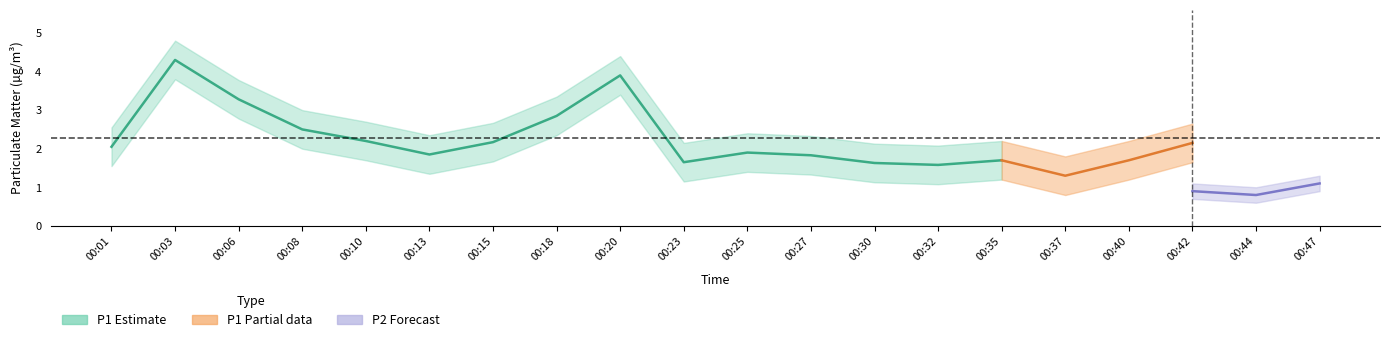

Which series has the widest spread of values?

P1